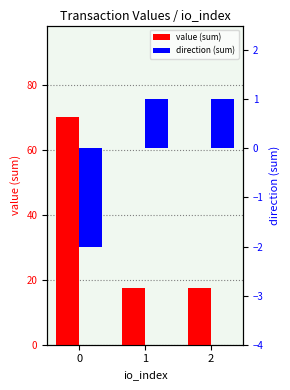

Which series has the largest total across all categories?

value (sum)